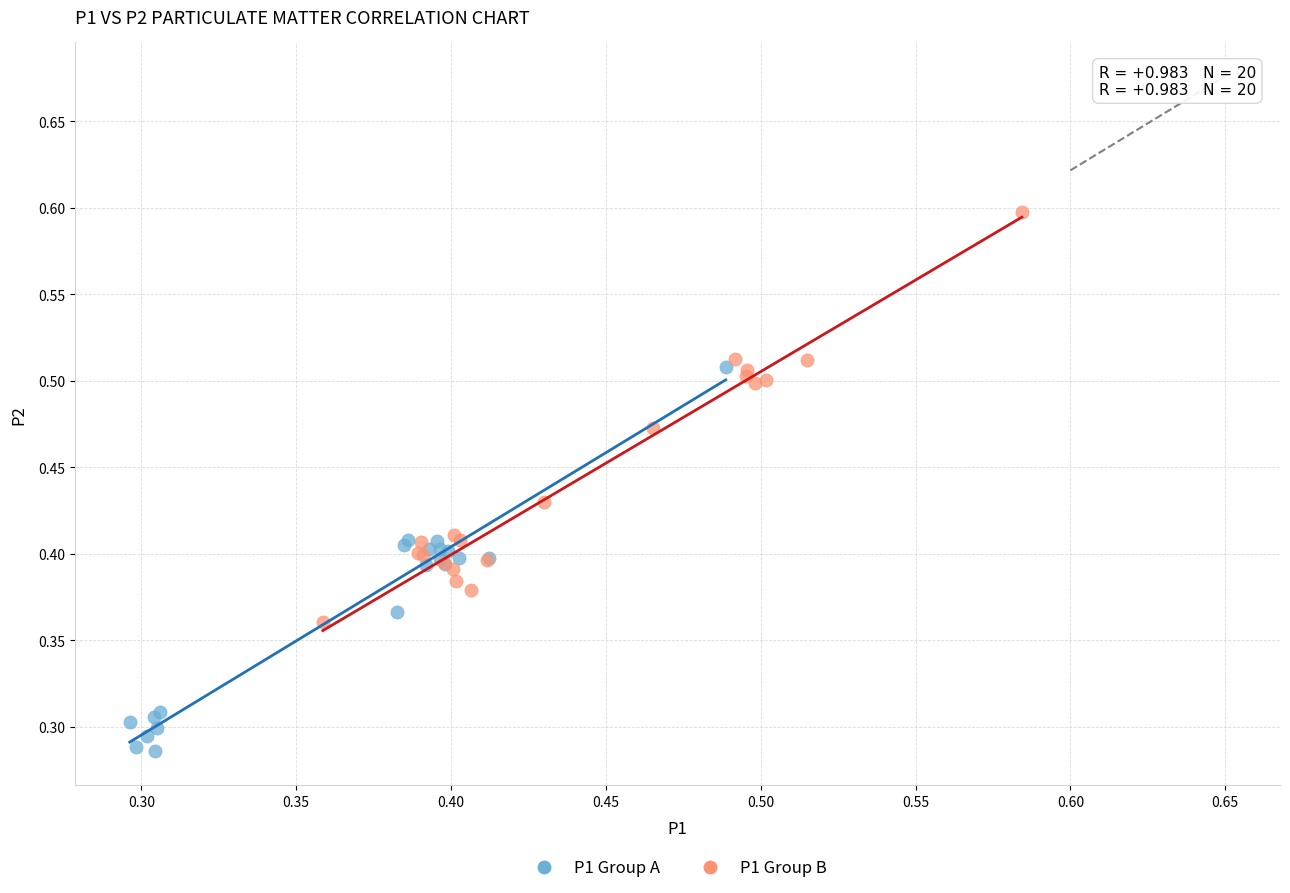

Which series reaches the minimum Y coordinate?

P1 Group A